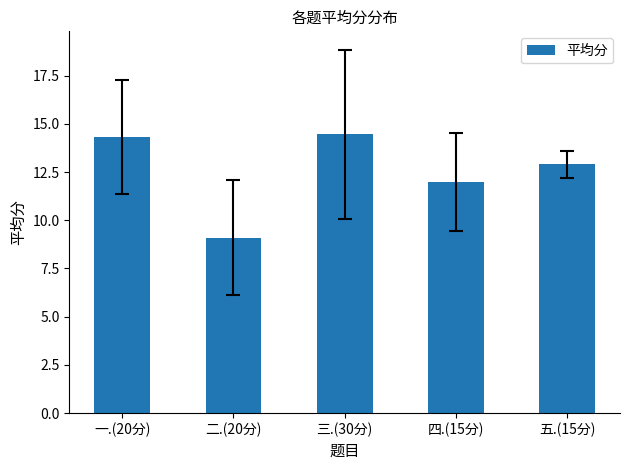

Reading left to right, list all the values displayed in this chart.

14.3	9.1	14.5	12.0	12.9